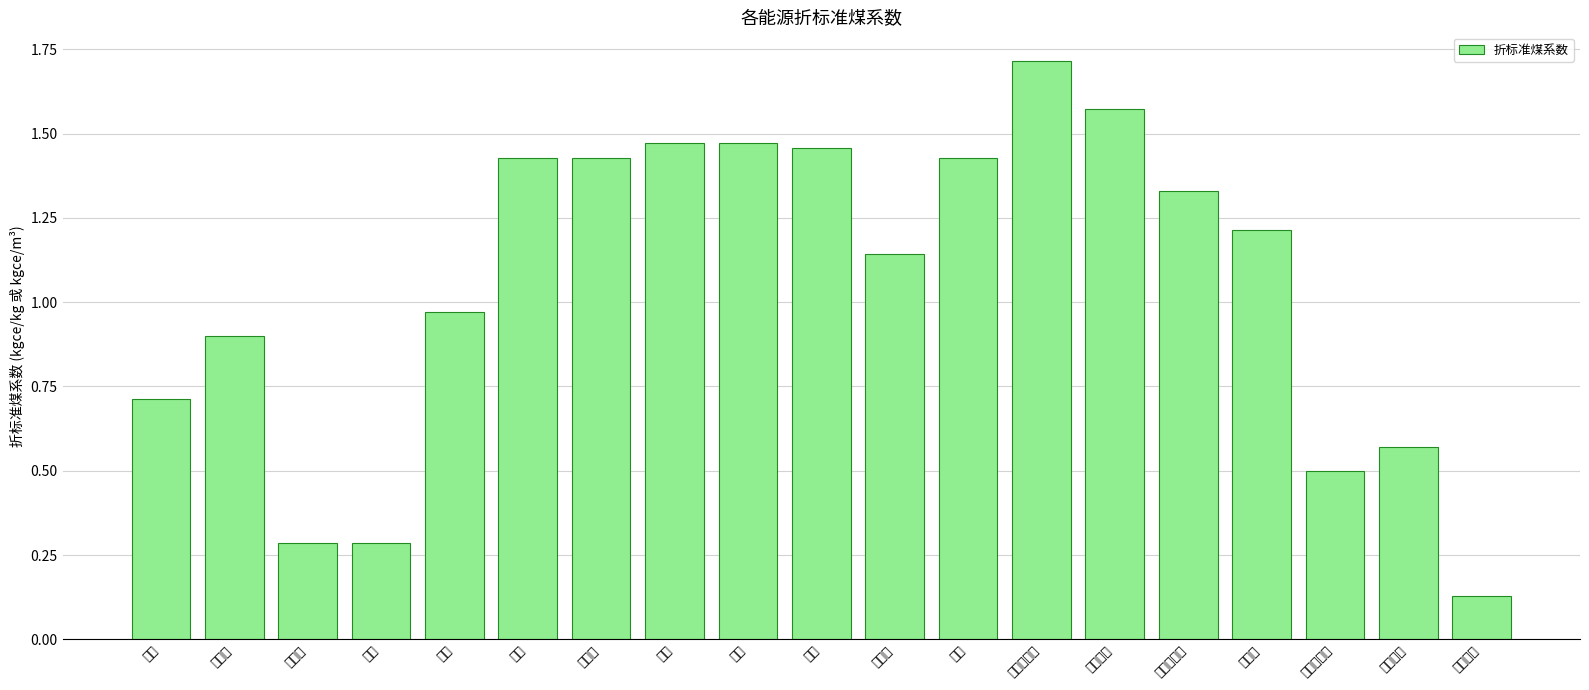

What is the ratio of the value at 渣油 to the value at 炼厂干气?

0.9